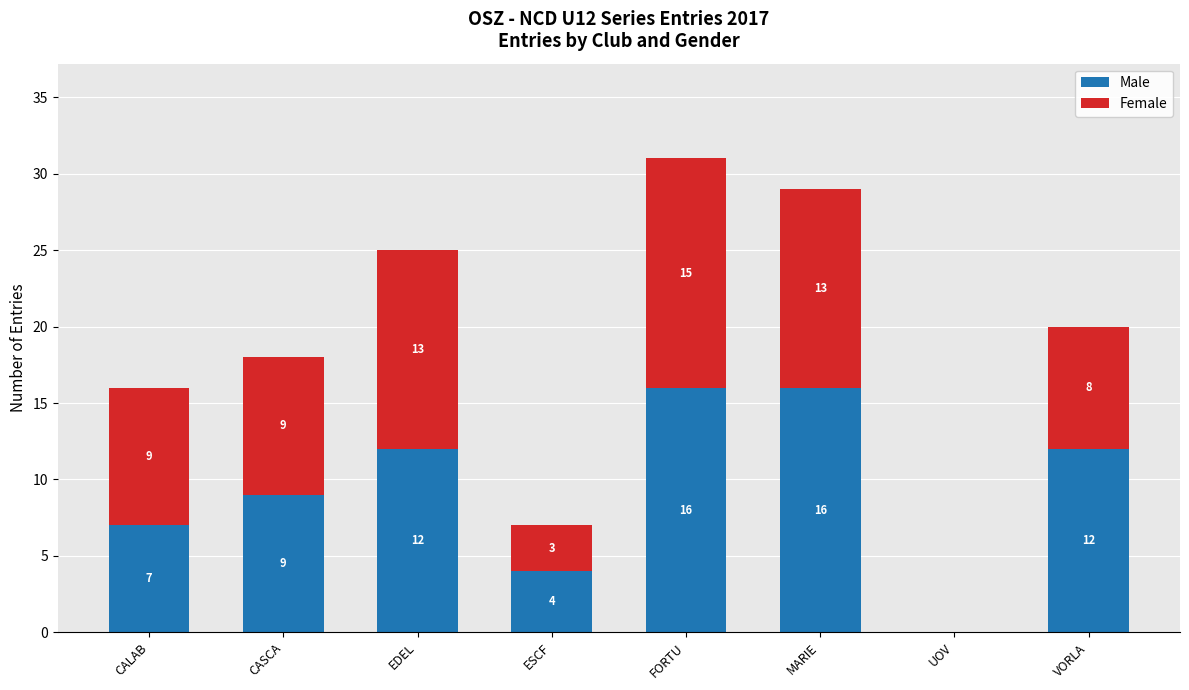

What is the highest value of the Male series?

16